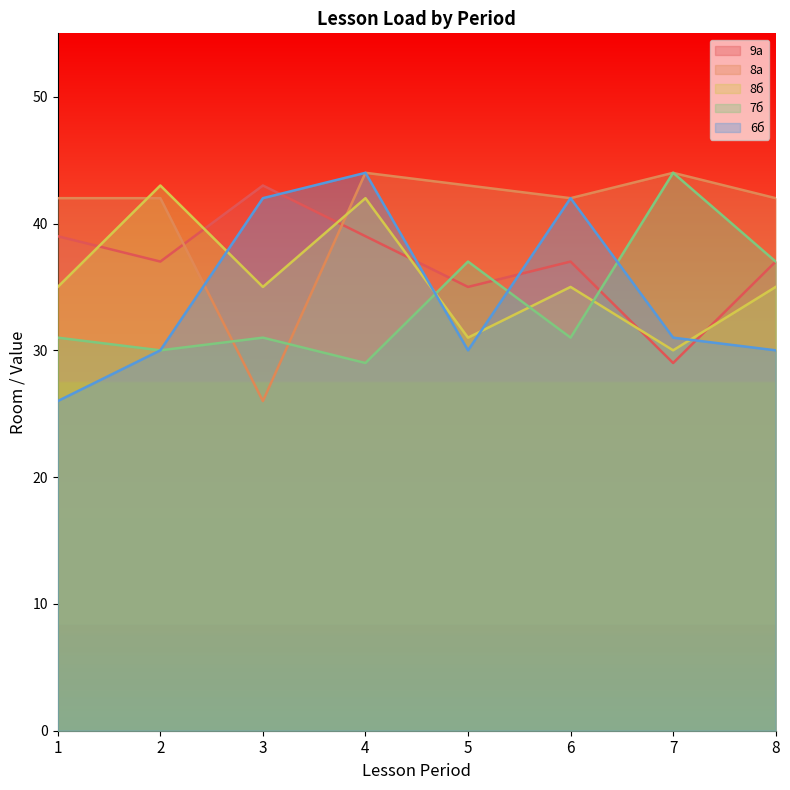

What is the sum of all 8а values?

325